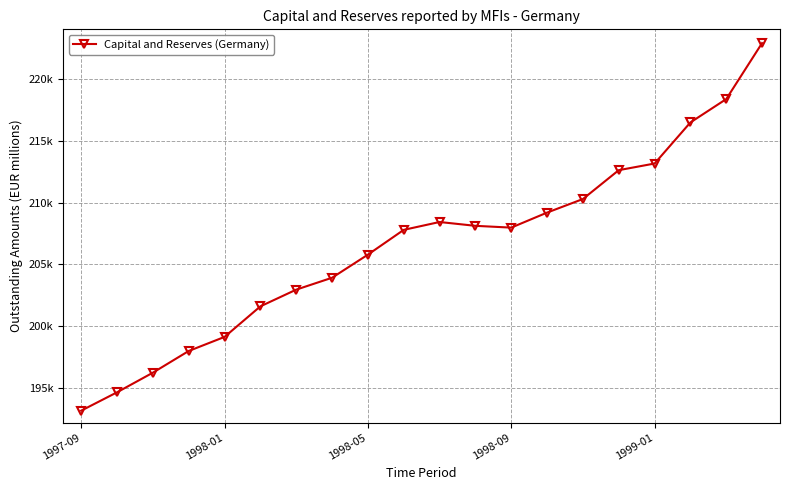

True or false: the data has more than 2 interior local peaks.

False